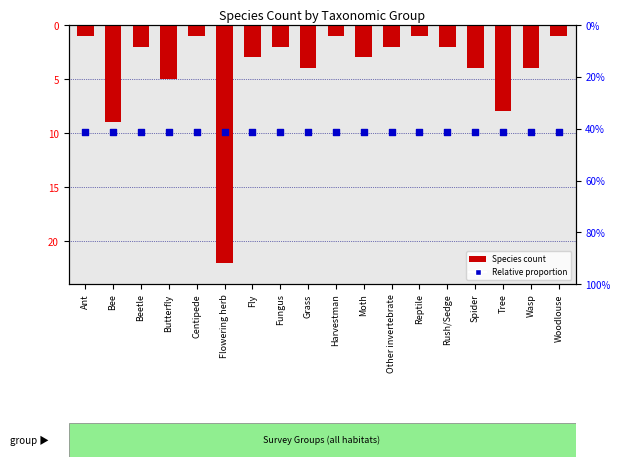

Which series contains the highest Y value?

Species count